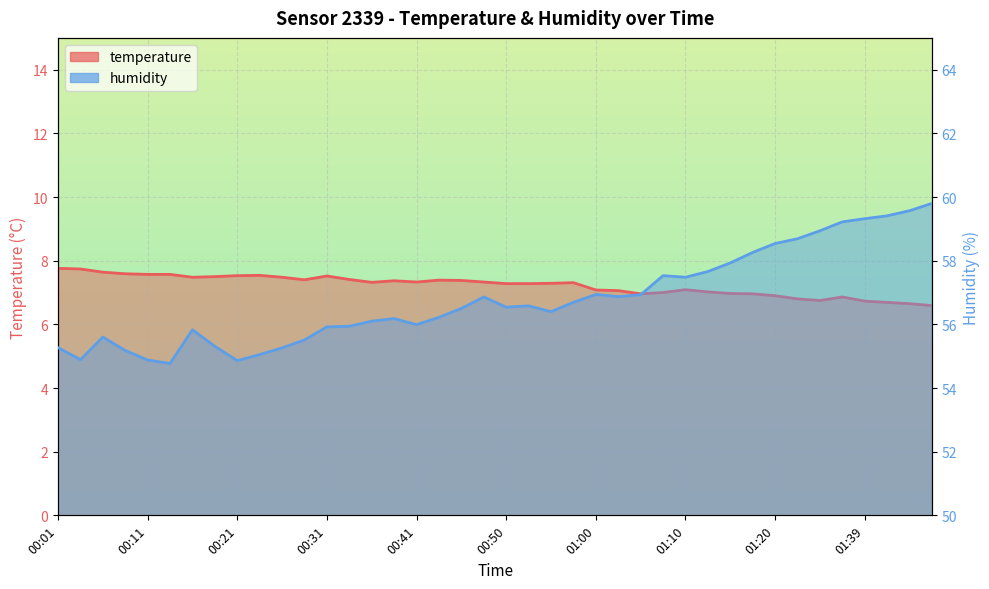

Between 00:06 and 01:32, which is larger?

00:06